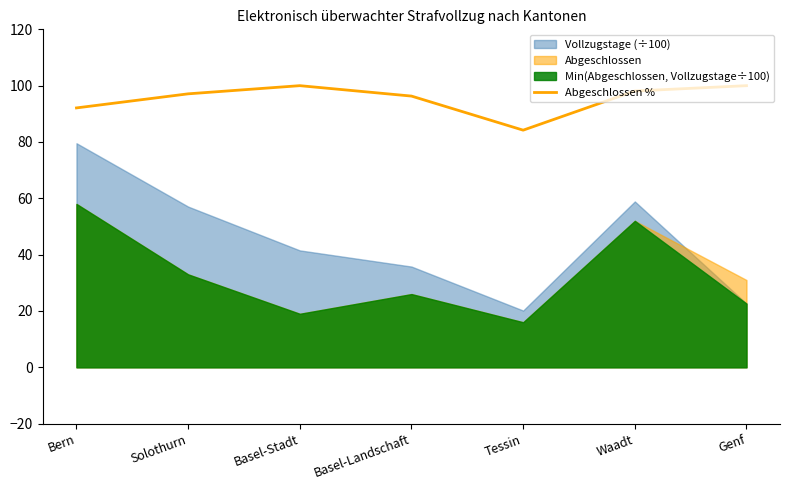

Which has a higher value, Genf or Tessin?

Genf